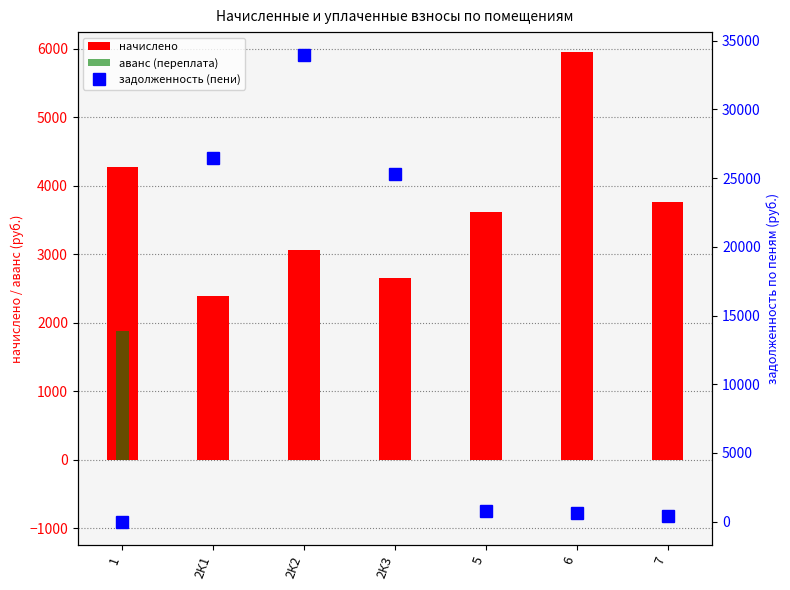

Reading left to right, transcribe all the data shown in this chart.

начислено: 1=4275.4	2К1=2383.3	2К2=3056.5	2К3=2657.5	5=3619.7	6=5946.7	7=3758.2
аванс (переплата): 1=1872.8	2К1=0.0	2К2=0.0	2К3=0.0	5=0.0	6=0.0	7=0.0
задолженность (пени): 1=0.0	2К1=26451.6	2К2=33923.0	2К3=25261.2	5=796.6	6=660.7	7=417.6